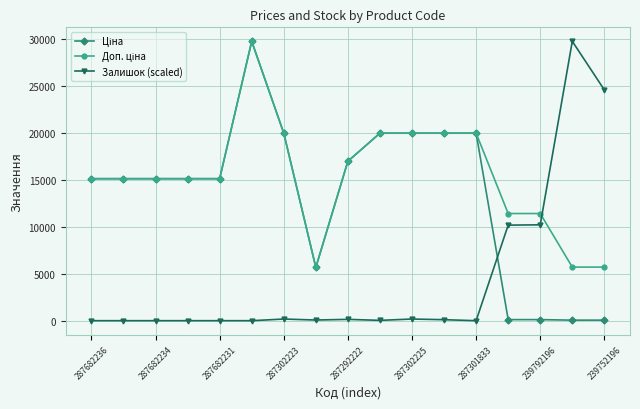

How many data points does each series have?

17